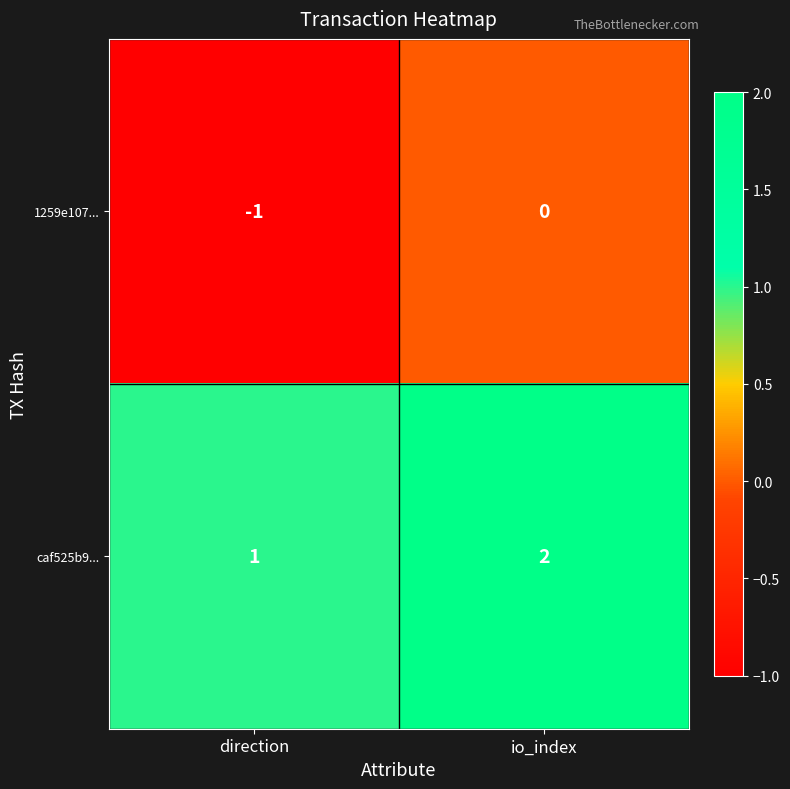

The value of 1259e107... at direction is 0. True or false?

False